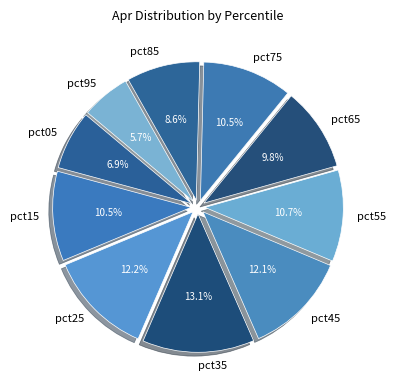

True or false: pct85 accounts for 1% of the total.

False